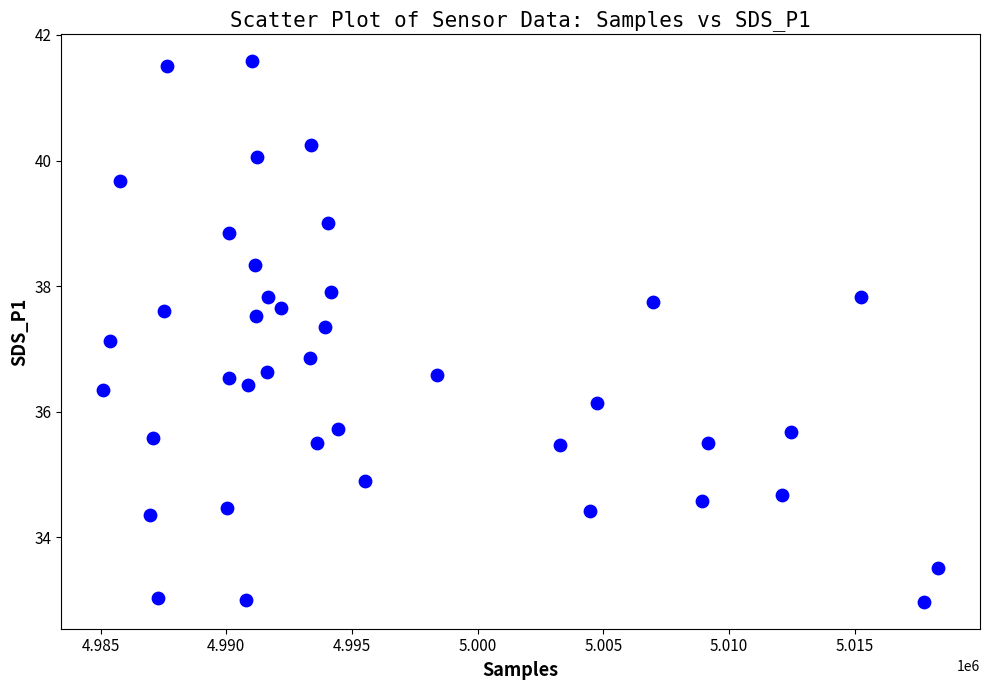

What is the range of X values (max minus min)?

33224.0